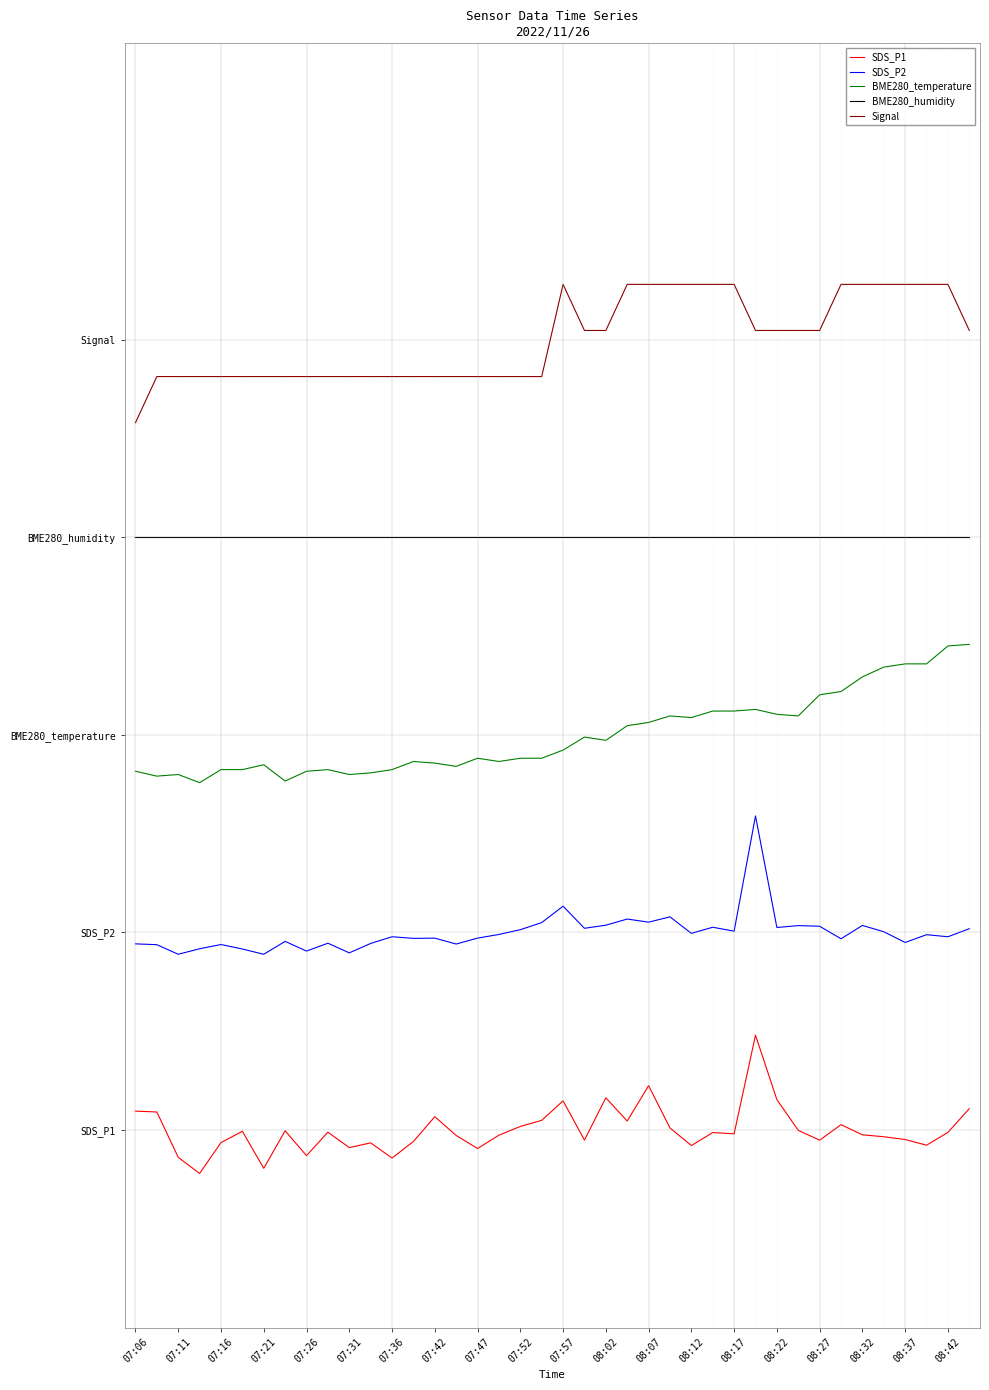

What are all the series names shown in the legend?

SDS_P1, SDS_P2, BME280_temperature, BME280_humidity, Signal